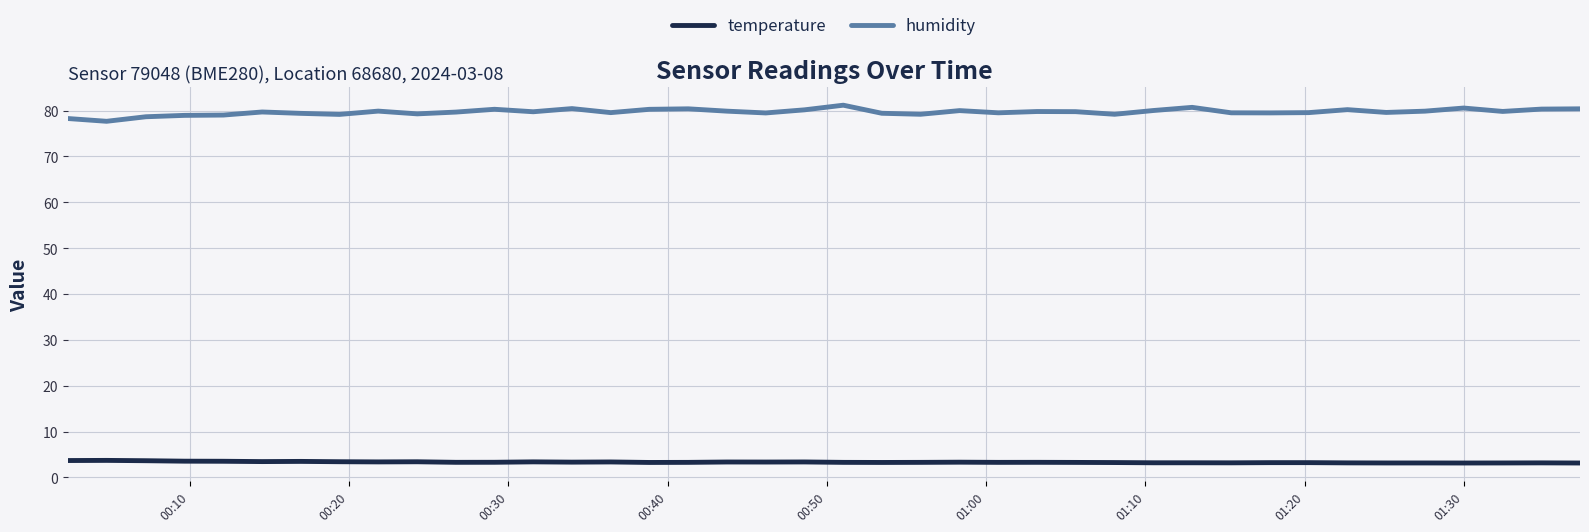

What is the difference between the maximum and minimum values in the humidity series?

3.5